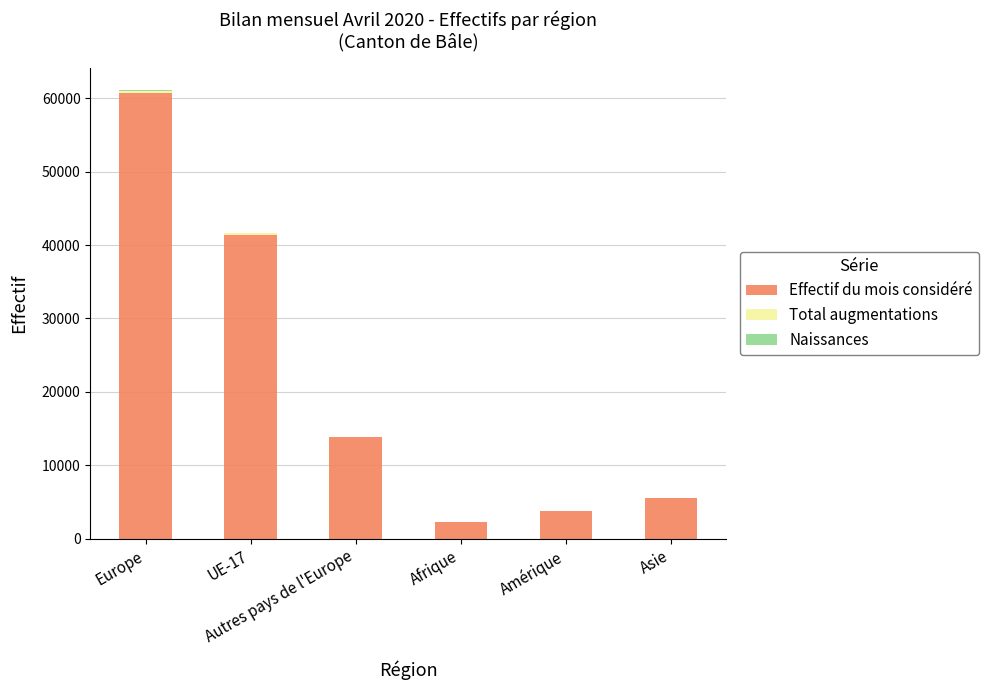

Are the bars horizontal?

No